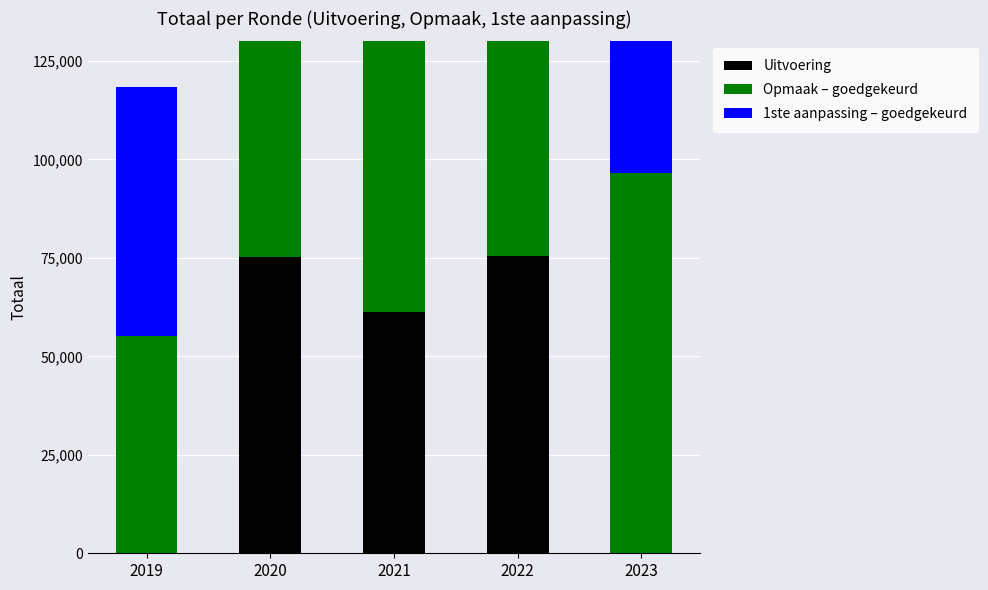

Which label corresponds to the smallest value in the chart?

2019